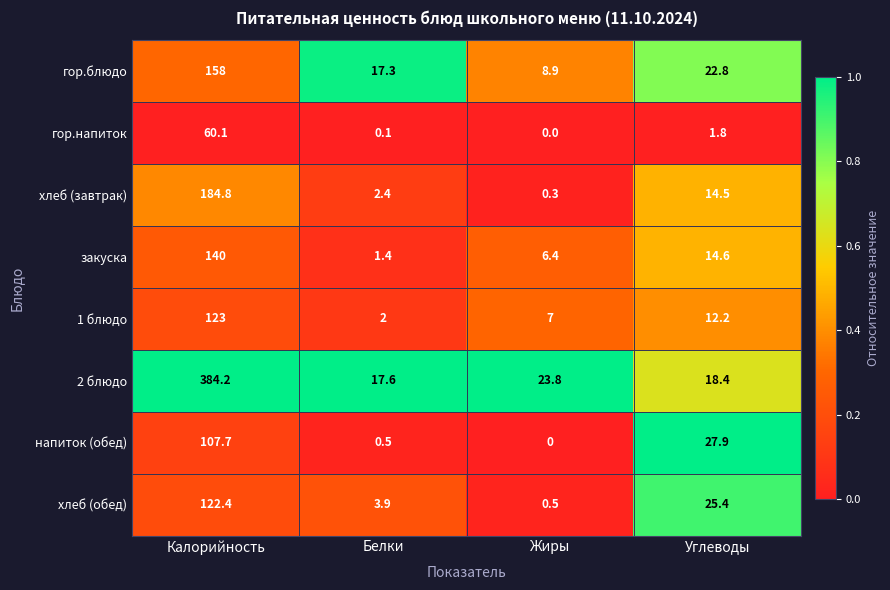

The гор.напиток series shows 0.0 at Жиры. True or false?

True